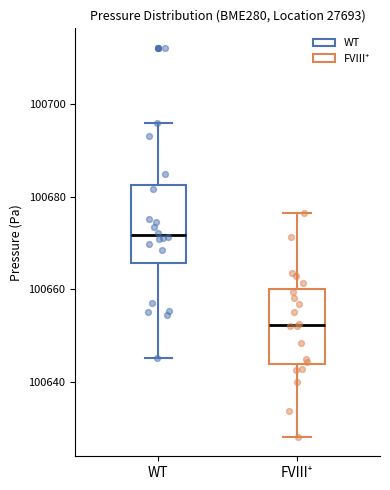

Reading left to right, read every box against the y-axis: the position of its median line, the range the box covers, and the ends of its whiskers. The values are not printed on the chart, so give them approximately, as read against the axis.

WT: median 100672, box 100666 to 100682, whiskers 100646 to 100696
FVIII⁺: median 100652, box 100644 to 100660, whiskers 100628 to 100676